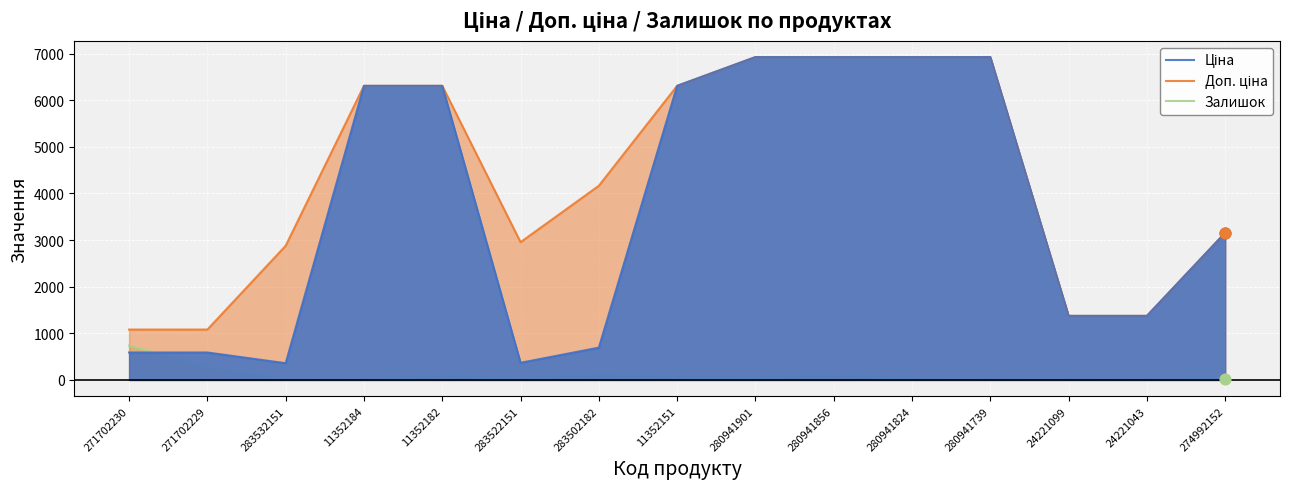

Which series reaches the minimum Y coordinate?

Залишок